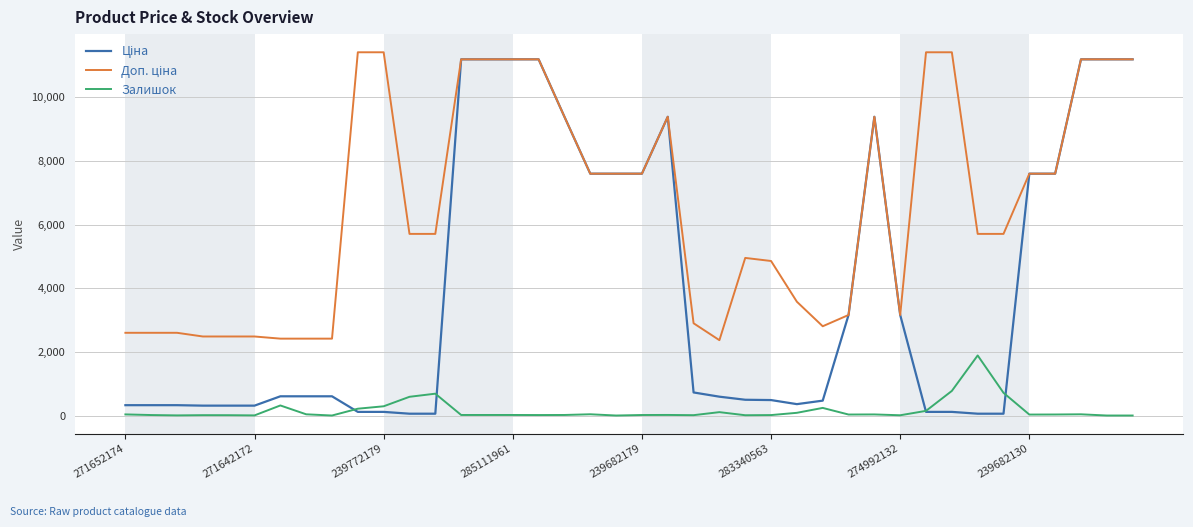

What is the greatest value displayed?

11410.0